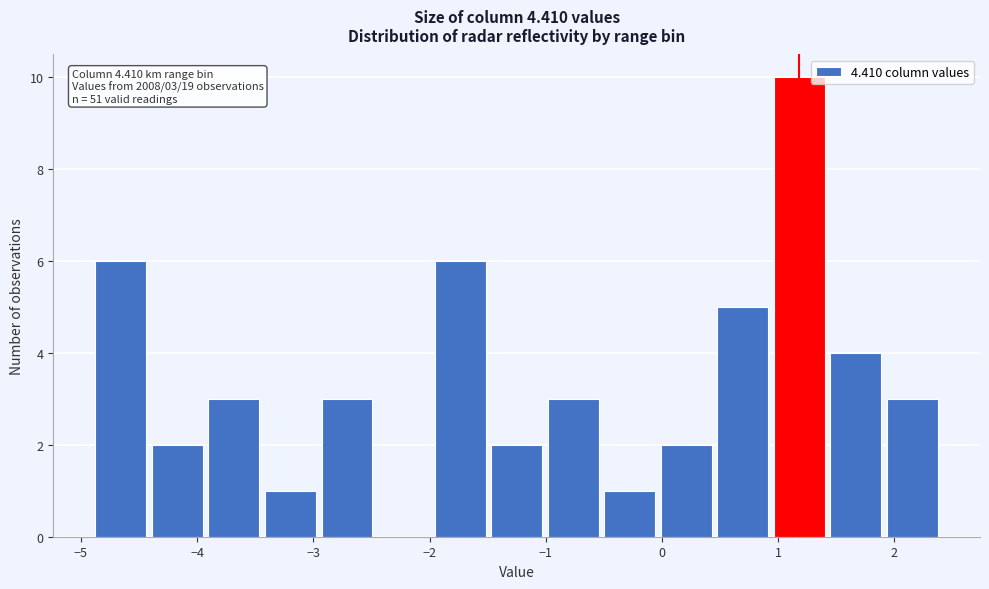

Over which range of the x-axis is the bar tallest?

0.9 to 1.4